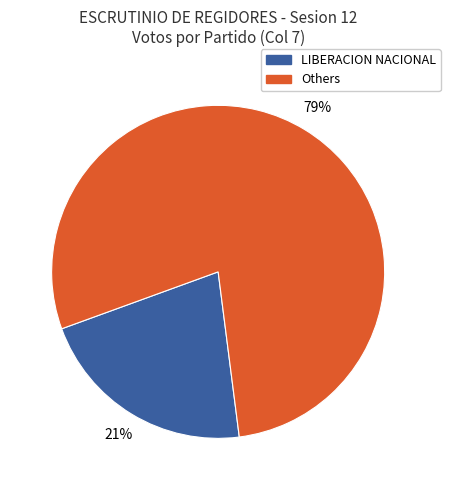

Is it true that LIBERACION NACIONAL is 8% of the pie?

False